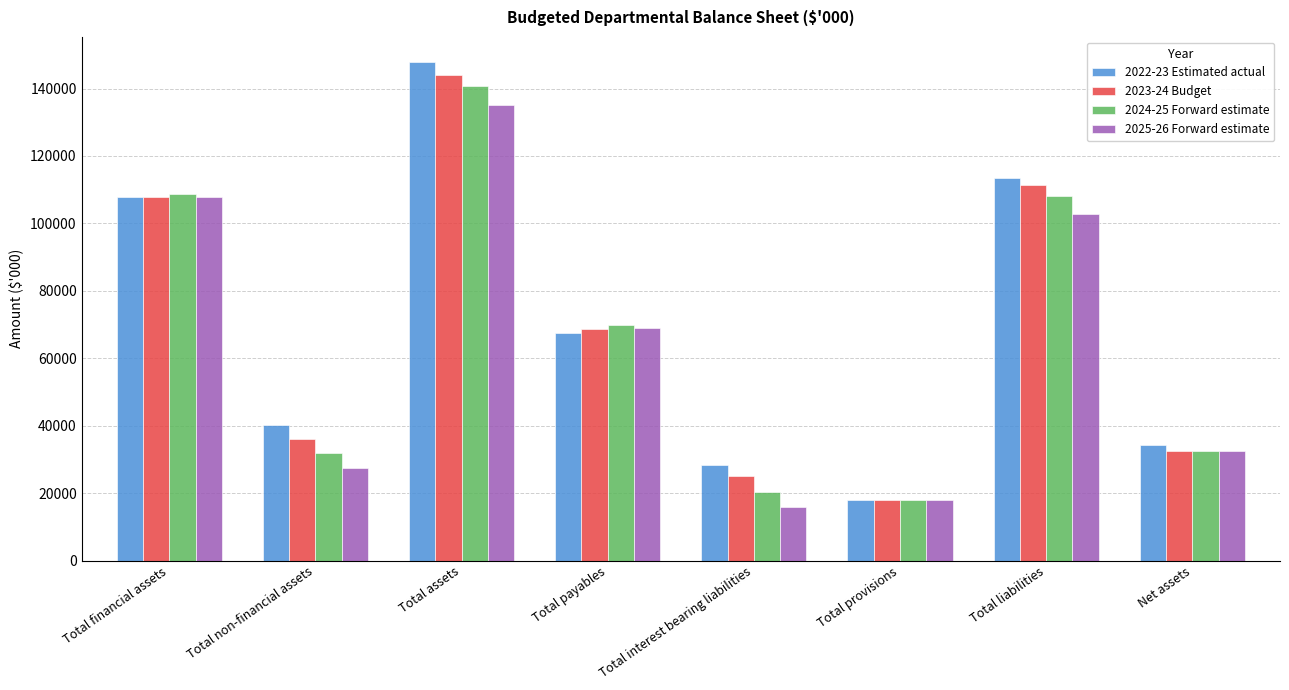

What is the value of the 2024-25 Forward estimate bar at the 7th from the left?

108166